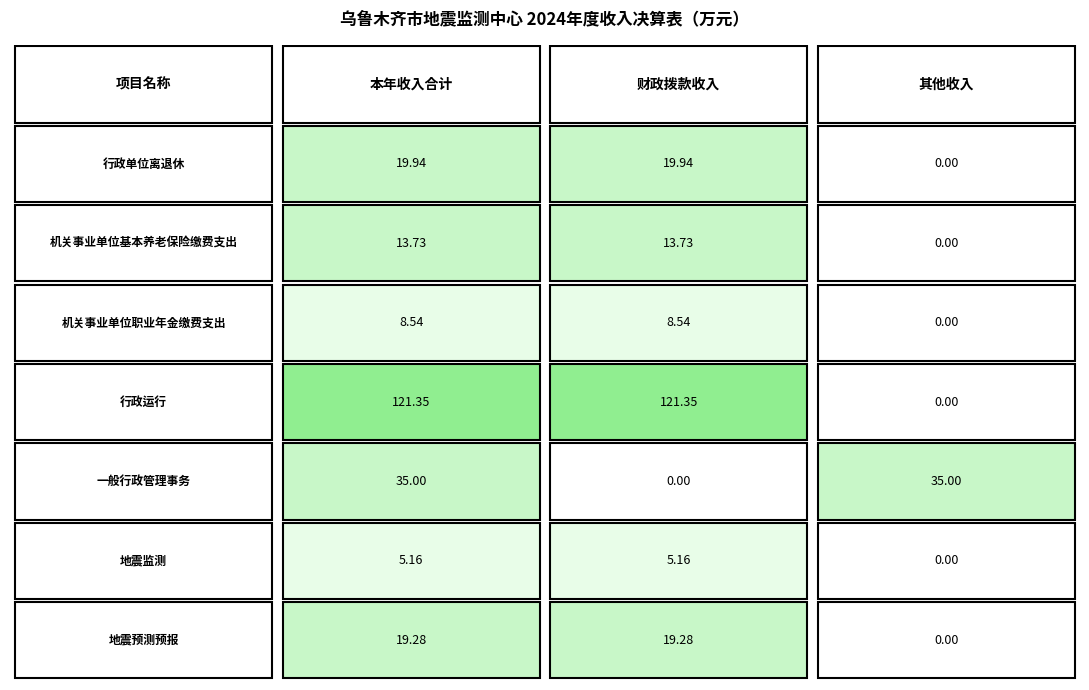

True or false: 一般行政管理事务 has a value of 0.0 at 机关事业单位基本养老保险缴费支出.

True